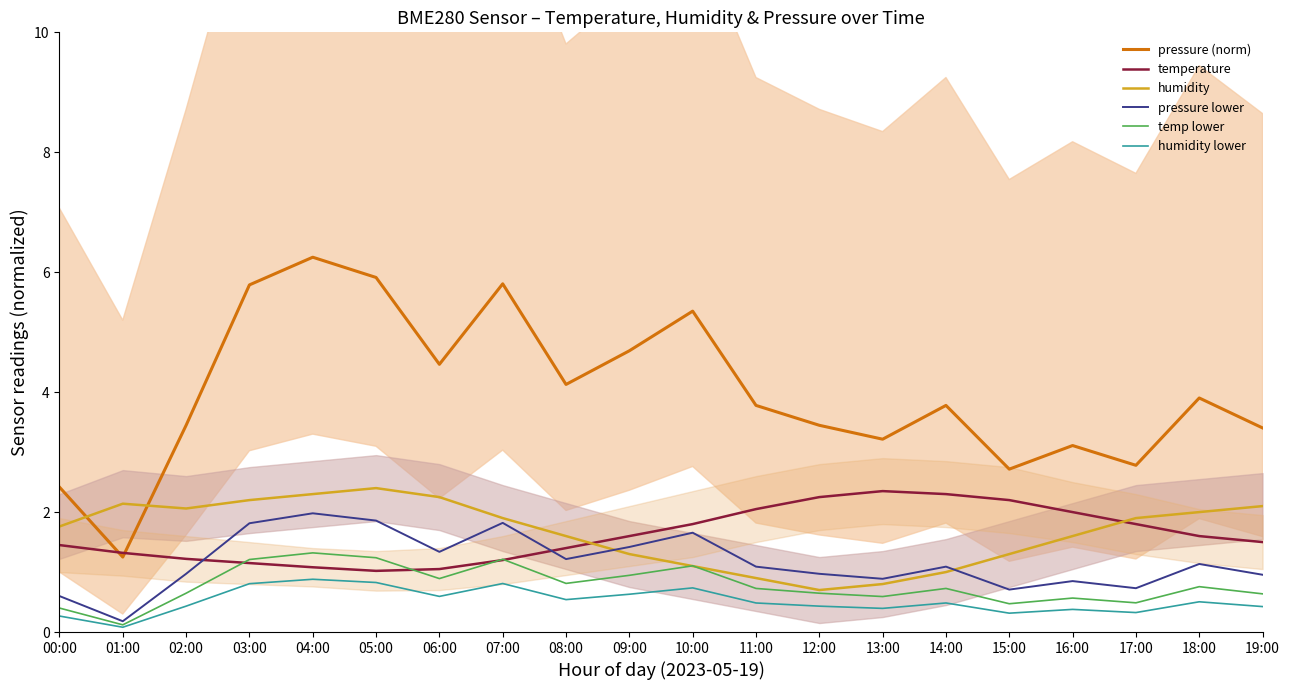

What is the label of the 16th point from the left?

15:00